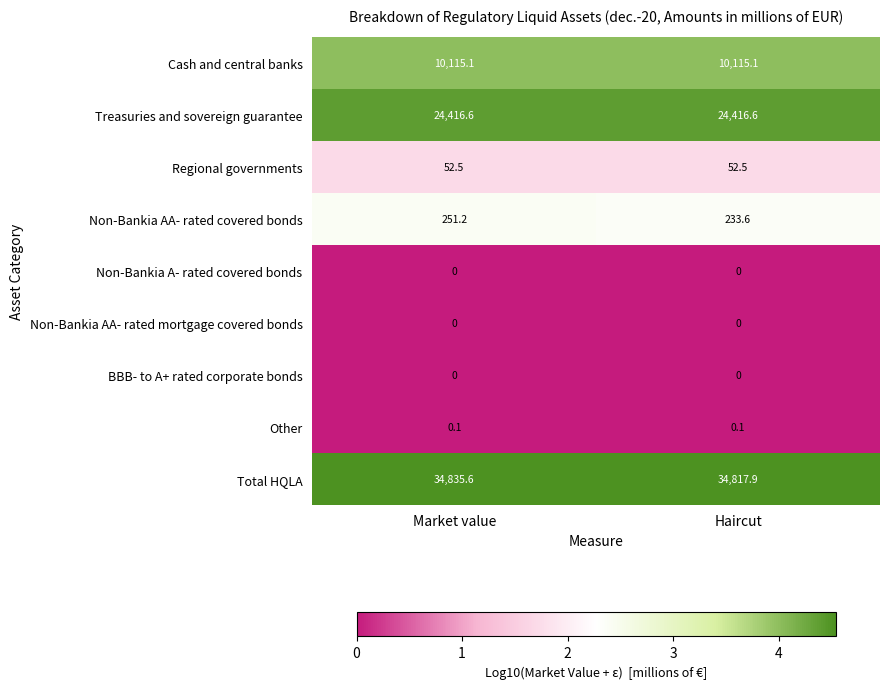

Which series has the largest range (max minus min)?

Total HQLA